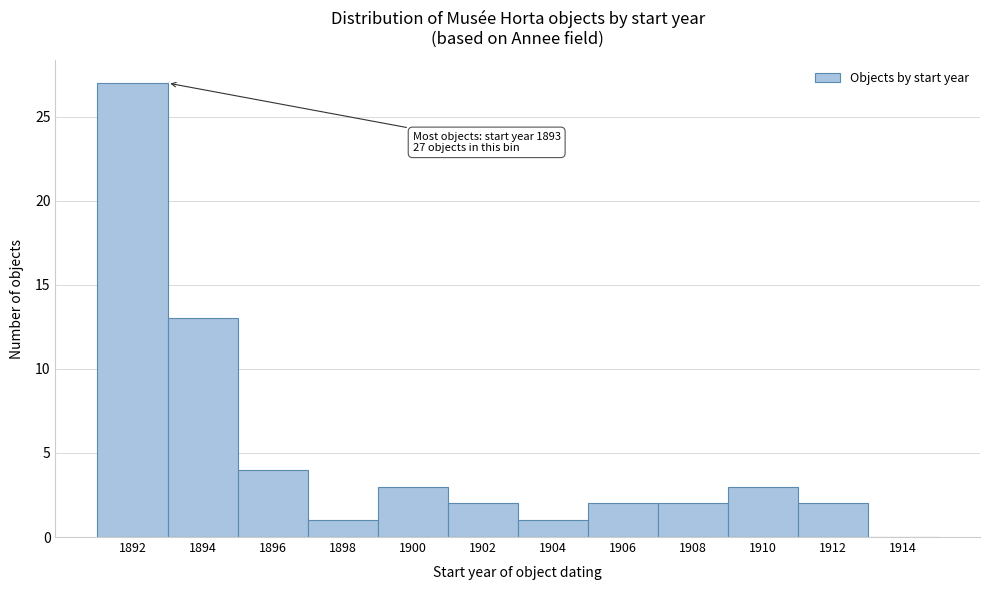

Reading left to right, what are all the values shown in this chart?

1892=27	1894=13	1896=4	1898=1	1900=3	1902=2	1904=1	1906=2	1908=2	1910=3	1912=2	1914=0